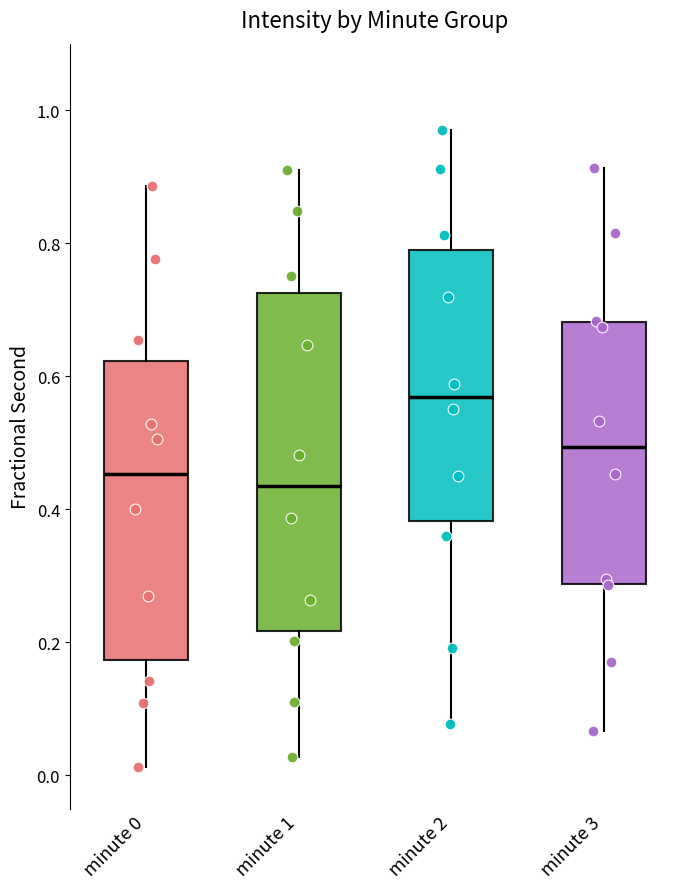

Which box is the tallest, from its lower edge to its upper edge?

minute 1